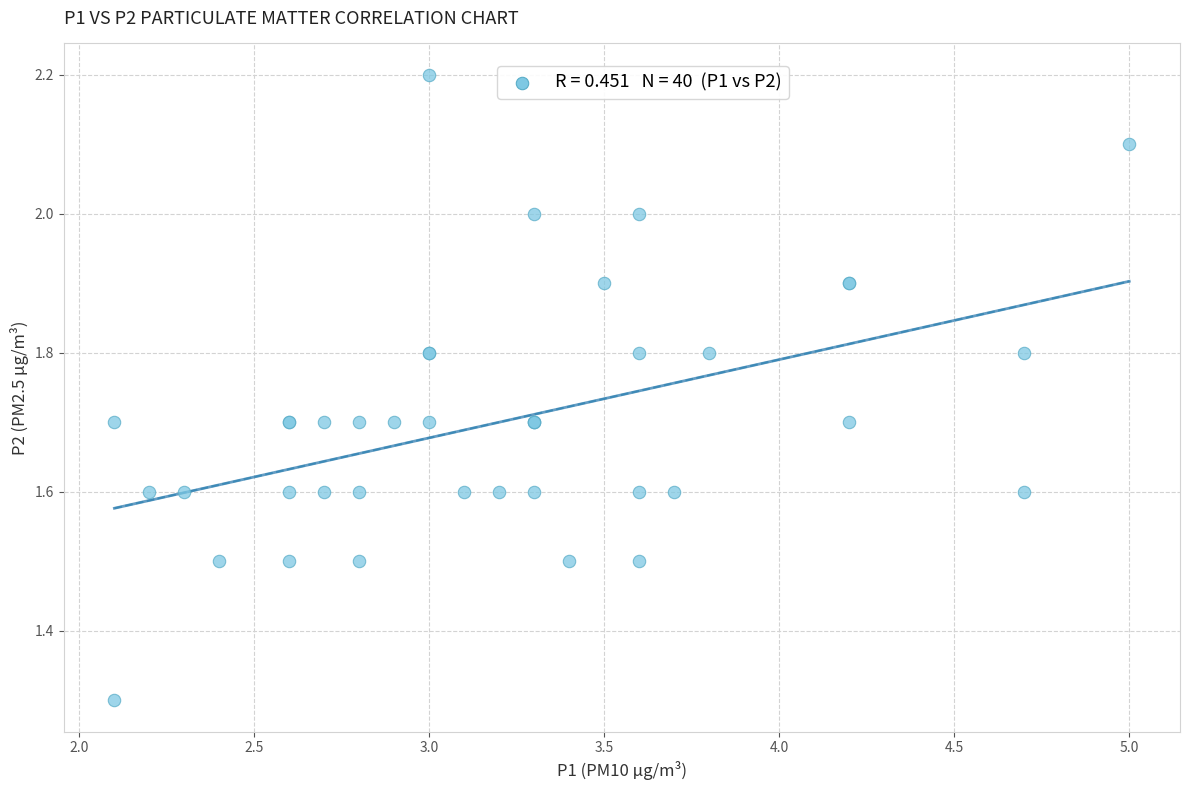

What Y value in the scatter plot is closest to 1?

1.3